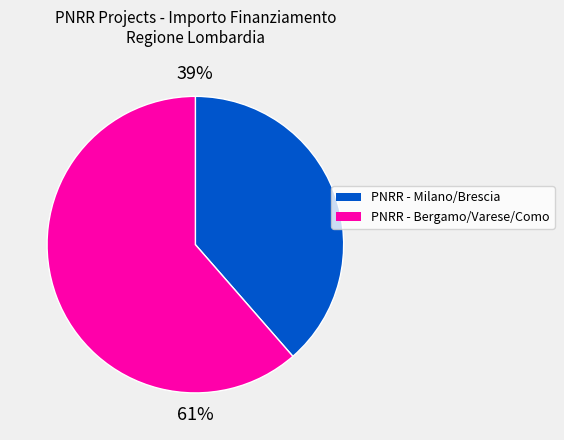

Is there any slice that represents more than half of the pie?

Yes